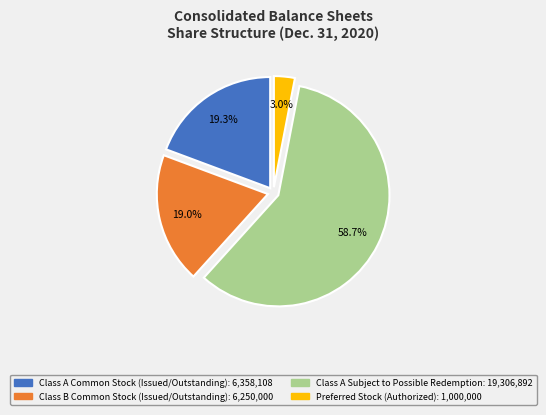

Approximately how many times larger is the value at Class A Subject to Possible Redemption compared to Class A Common Stock (Issued/Outstanding)?

3.0